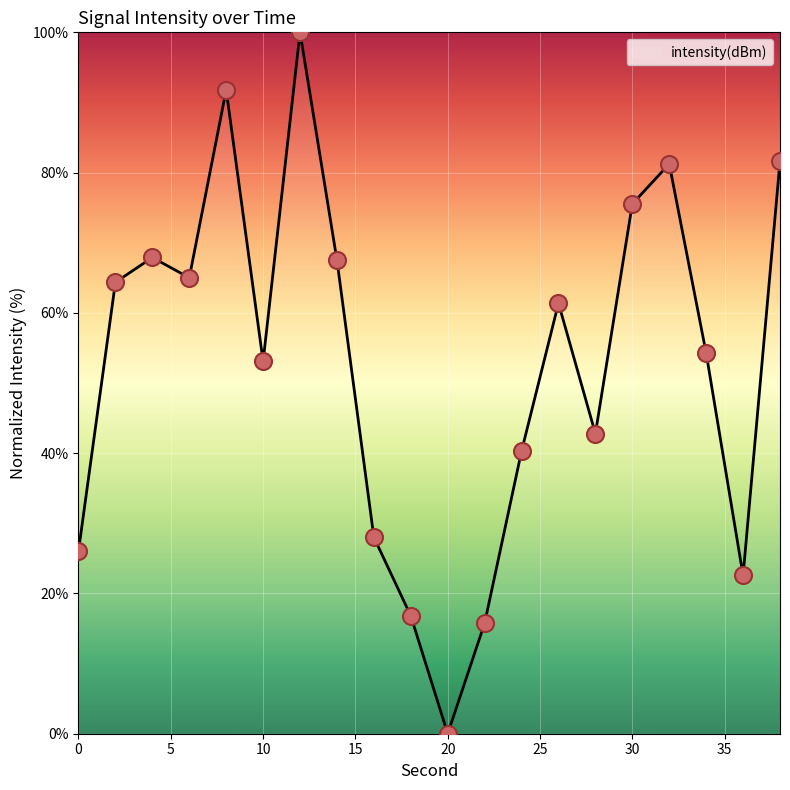

What is the difference between the maximum and minimum values?

100.0